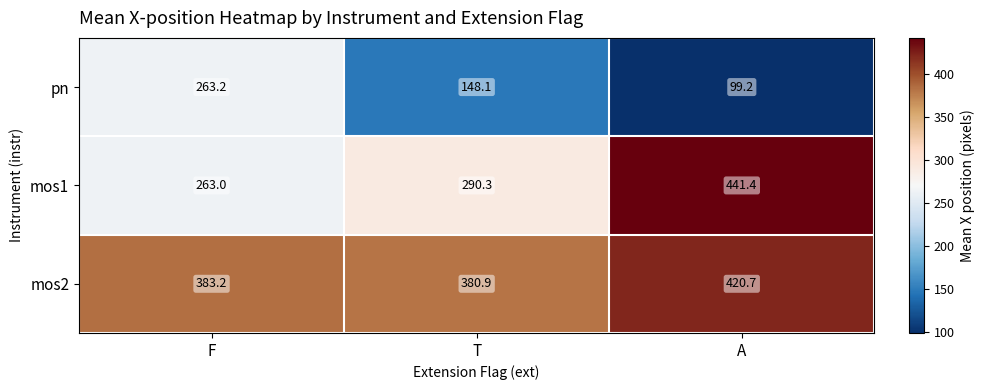

What is the total value across all series at T?

819.3